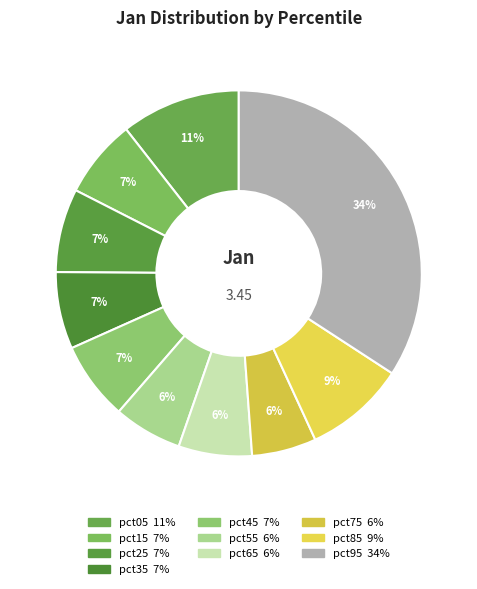

Count the number of slices in the pie.

10